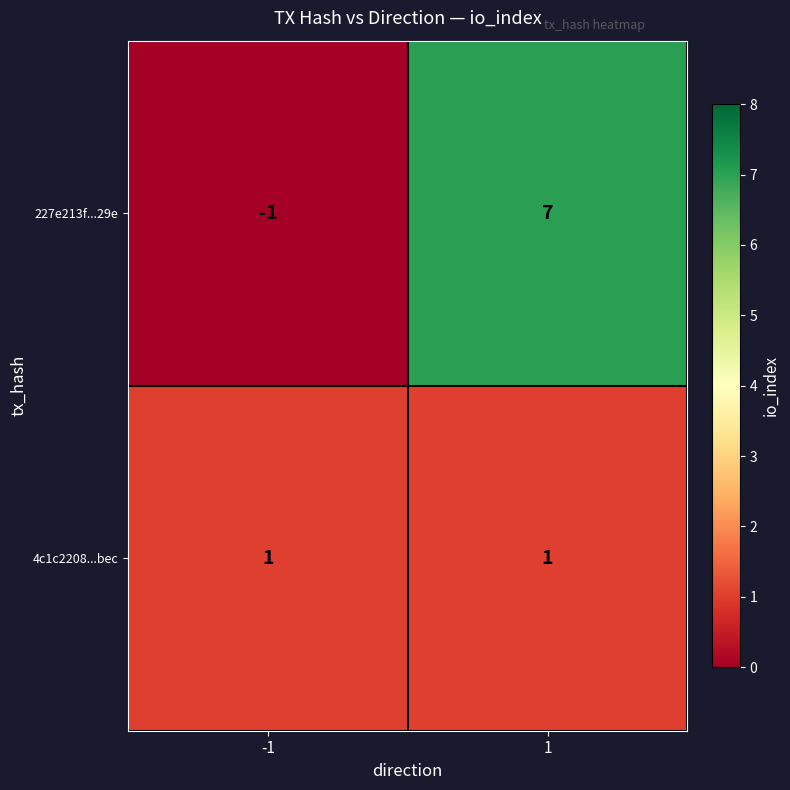

Reading right to left, transcribe all the data shown in this chart.

227e213f...29e: 1=7	-1=-1
4c1c2208...bec: 1=1	-1=1